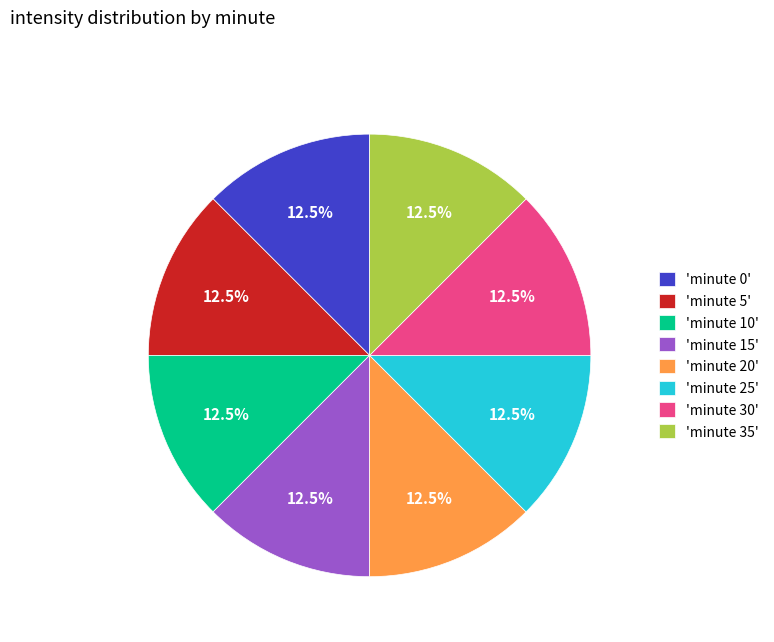

Combined, what portion of the pie is 'minute 0' and 'minute 5'?

25.0%